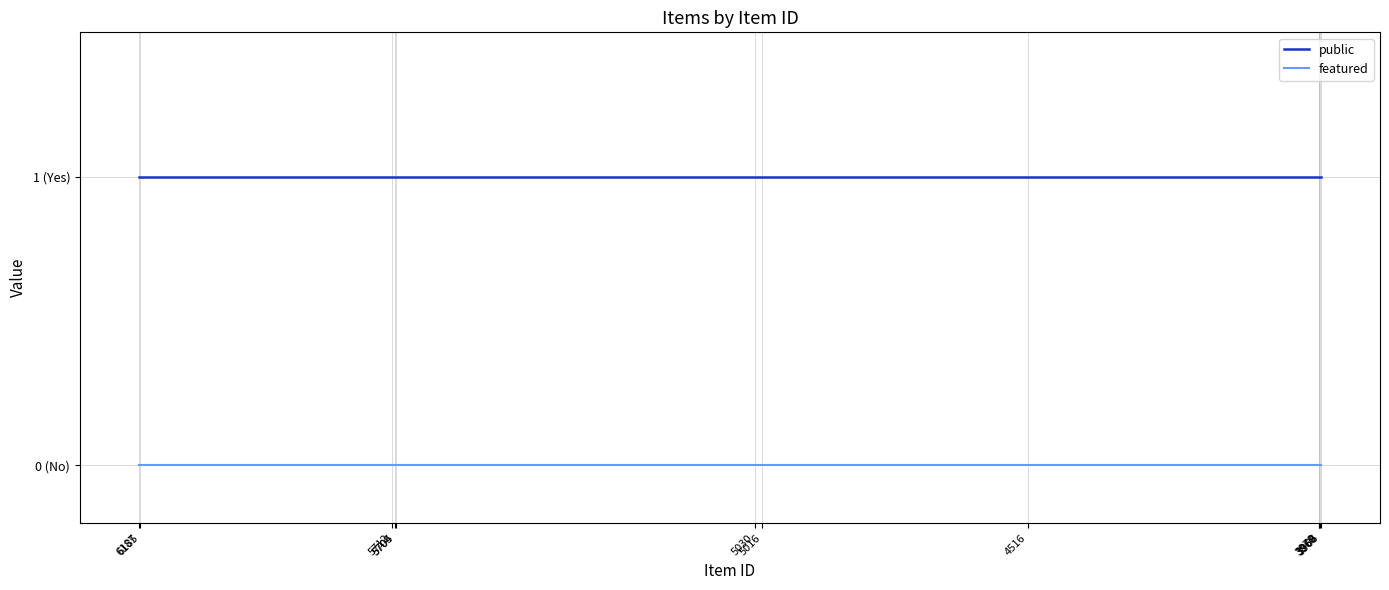

At which category is the sum across all series the highest?

6187